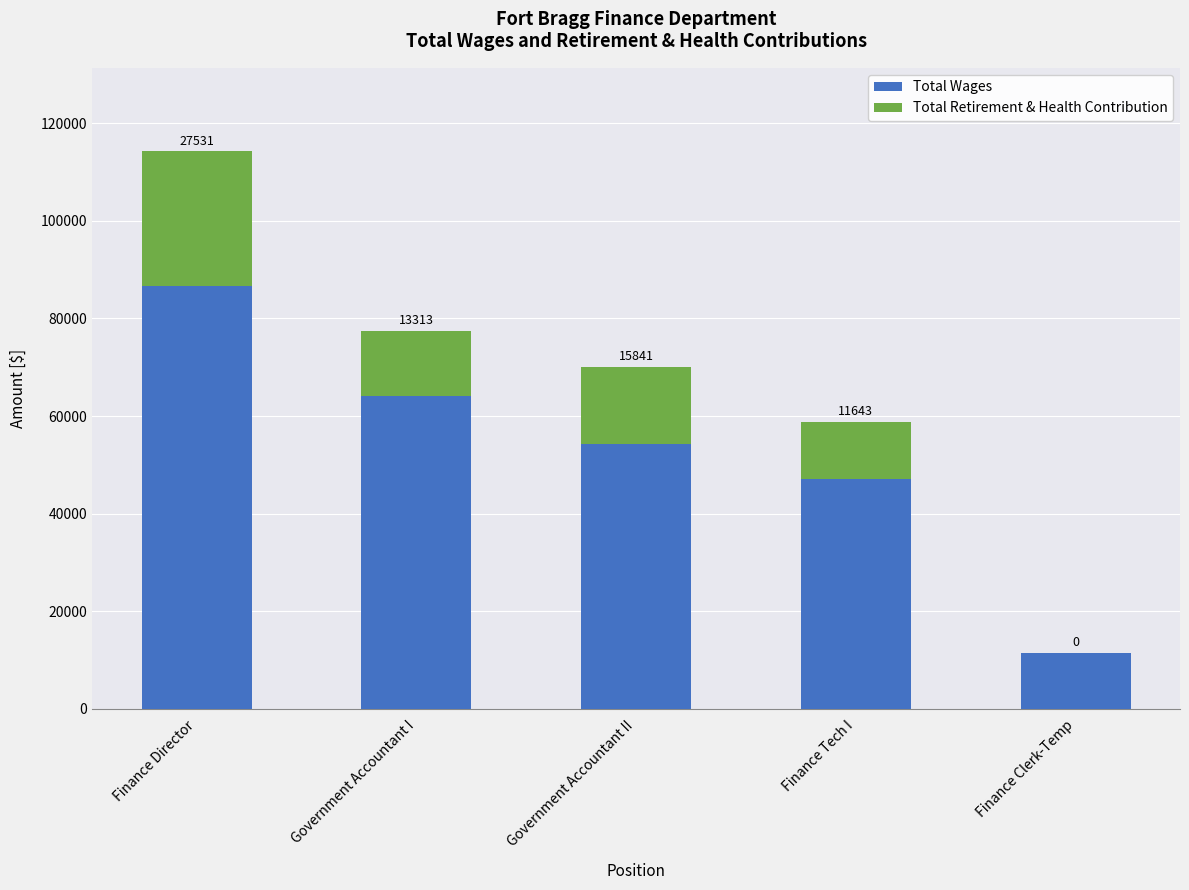

At which label is Total Wages closest to 49107?

Finance Tech I